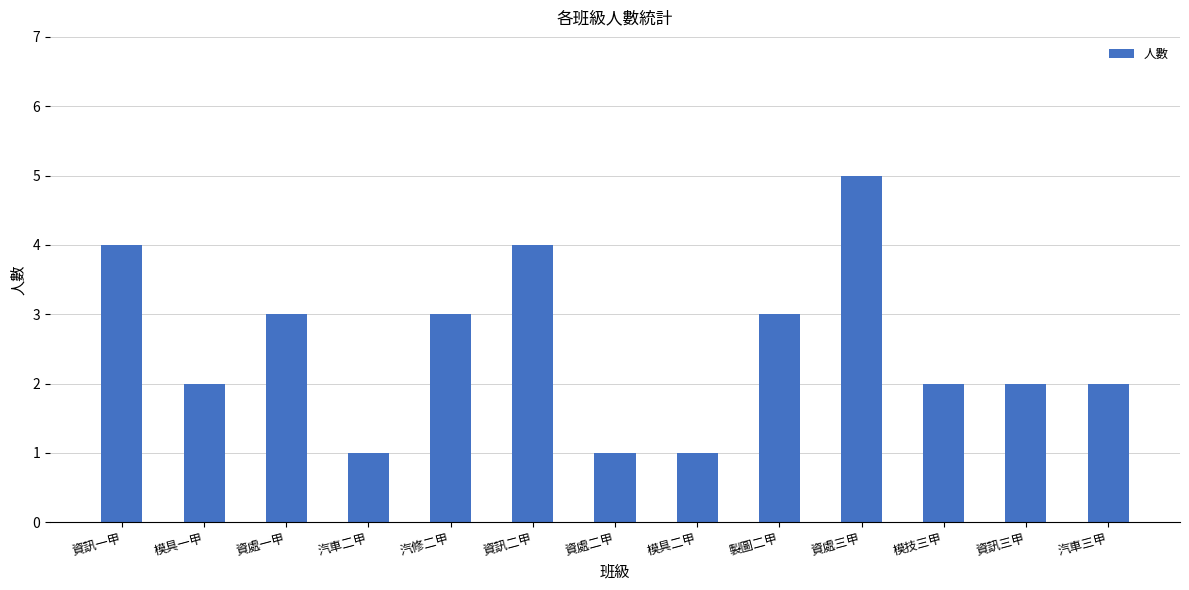

At which category does the chart reach its peak across all series?

資處三甲